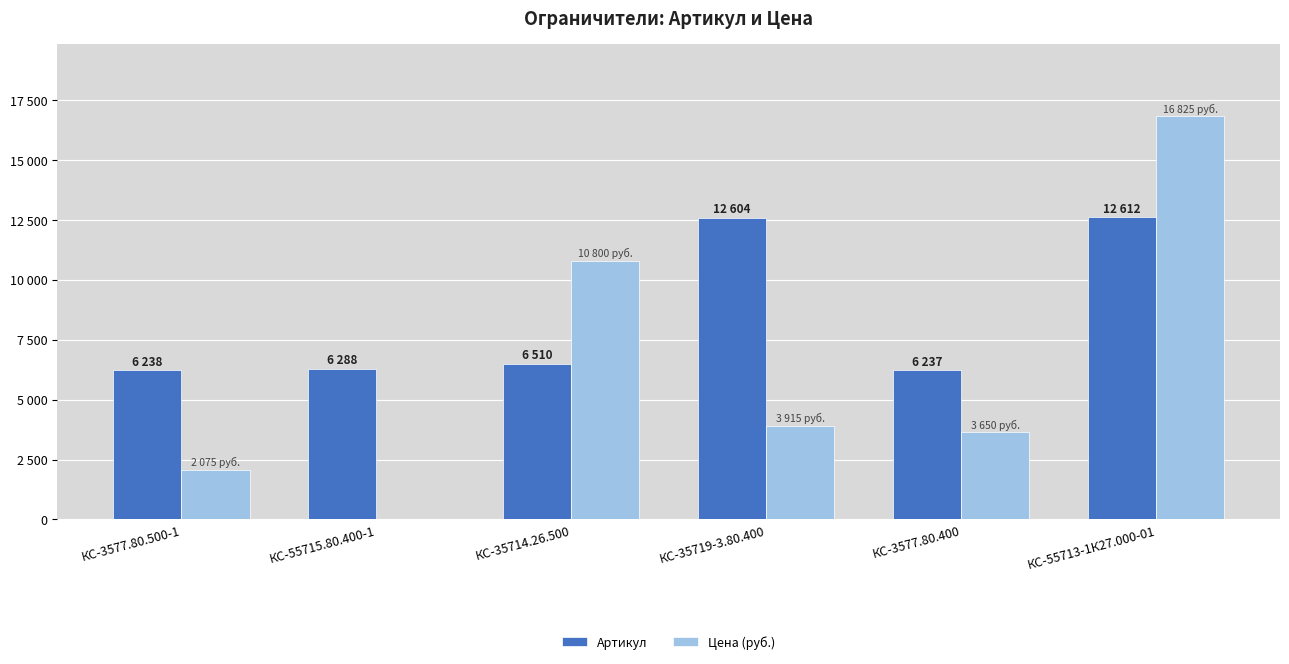

Are the bars grouped side by side (vs. stacked)?

Yes